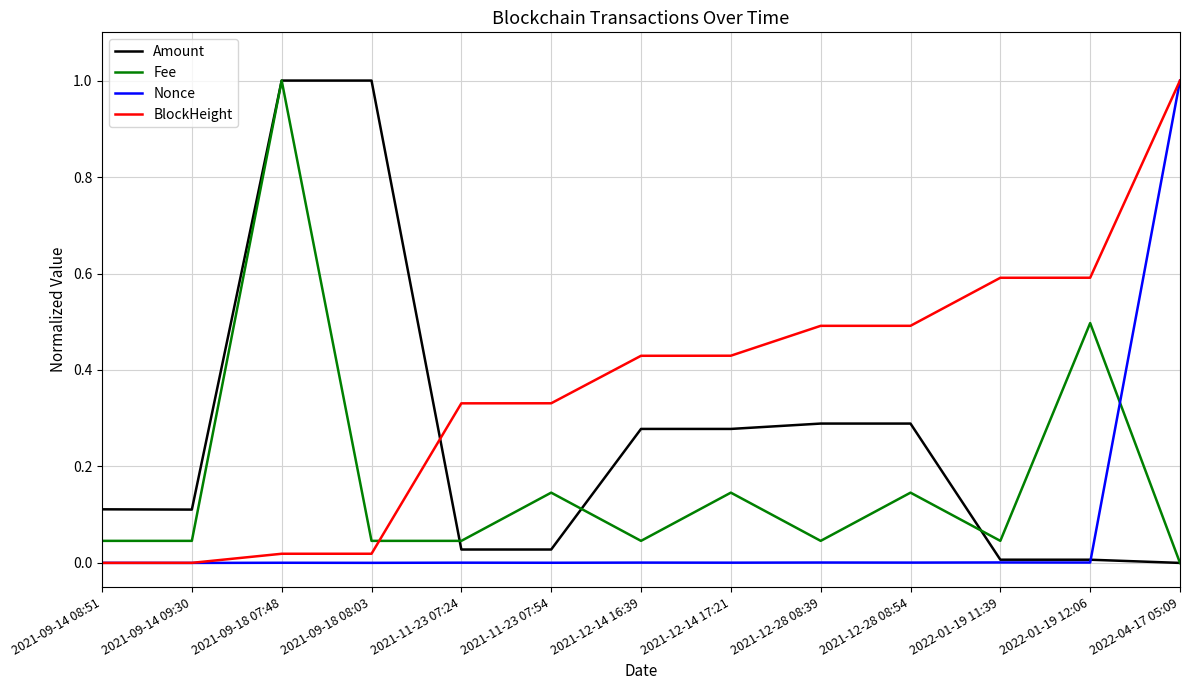

The value of Amount at 2022-01-19 12:06 is 0.0. True or false?

True